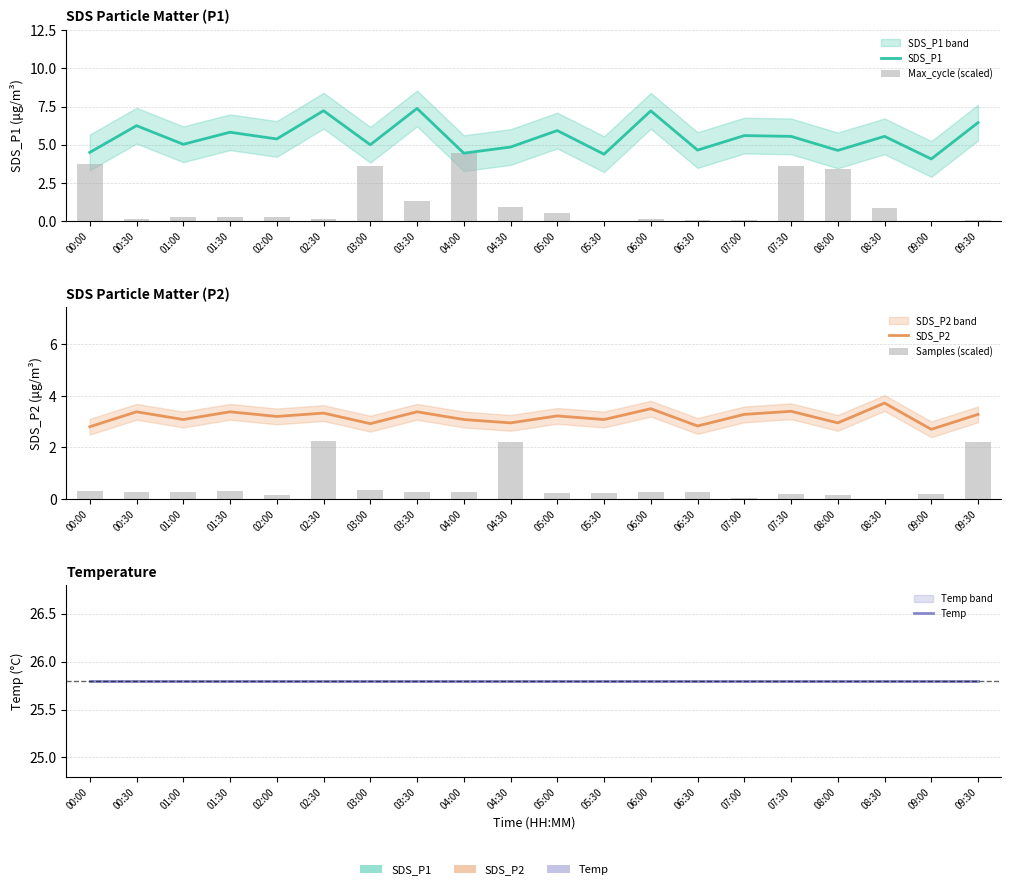

Reading left to right, list all the values displayed in this chart.

SDS_P1: 00:00=4.5	00:30=6.2	01:00=5.0	01:30=5.8	02:00=5.4	02:30=7.2	03:00=5.0	03:30=7.4	04:00=4.5	04:30=4.8	05:00=5.9	05:30=4.4	06:00=7.2	06:30=4.7	07:00=5.6	07:30=5.5	08:00=4.6	08:30=5.5	09:00=4.1	09:30=6.5
Max_cycle (scaled): 00:00=3.8	00:30=0.1	01:00=0.3	01:30=0.2	02:00=0.3	02:30=0.1	03:00=3.6	03:30=1.3	04:00=4.4	04:30=0.9	05:00=0.5	05:30=0.0	06:00=0.1	06:30=0.0	07:00=0.1	07:30=3.6	08:00=3.4	08:30=0.9	09:00=0.0	09:30=0.1
SDS_P2: 00:00=2.8	00:30=3.4	01:00=3.1	01:30=3.4	02:00=3.2	02:30=3.3	03:00=2.9	03:30=3.4	04:00=3.1	04:30=3.0	05:00=3.2	05:30=3.1	06:00=3.5	06:30=2.8	07:00=3.3	07:30=3.4	08:00=3.0	08:30=3.7	09:00=2.7	09:30=3.3
Samples (scaled): 00:00=0.3	00:30=0.3	01:00=0.3	01:30=0.3	02:00=0.1	02:30=2.2	03:00=0.3	03:30=0.3	04:00=0.3	04:30=2.2	05:00=0.2	05:30=0.2	06:00=0.3	06:30=0.3	07:00=0.0	07:30=0.2	08:00=0.2	08:30=0.0	09:00=0.2	09:30=2.2
Temp: 00:00=25.8	00:30=25.8	01:00=25.8	01:30=25.8	02:00=25.8	02:30=25.8	03:00=25.8	03:30=25.8	04:00=25.8	04:30=25.8	05:00=25.8	05:30=25.8	06:00=25.8	06:30=25.8	07:00=25.8	07:30=25.8	08:00=25.8	08:30=25.8	09:00=25.8	09:30=25.8